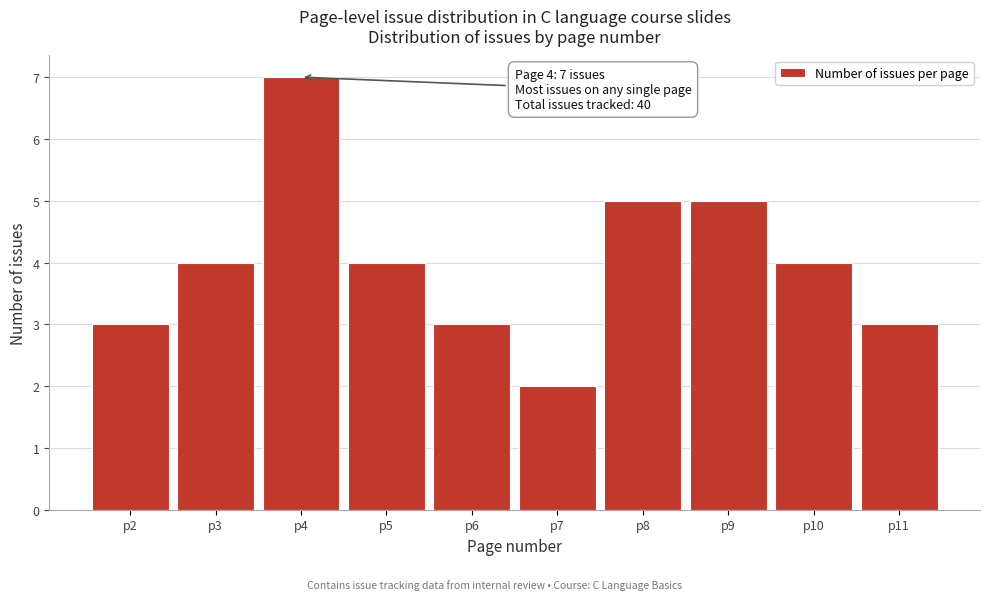

Over which range of the x-axis is the bar tallest?

3.5 to 4.5